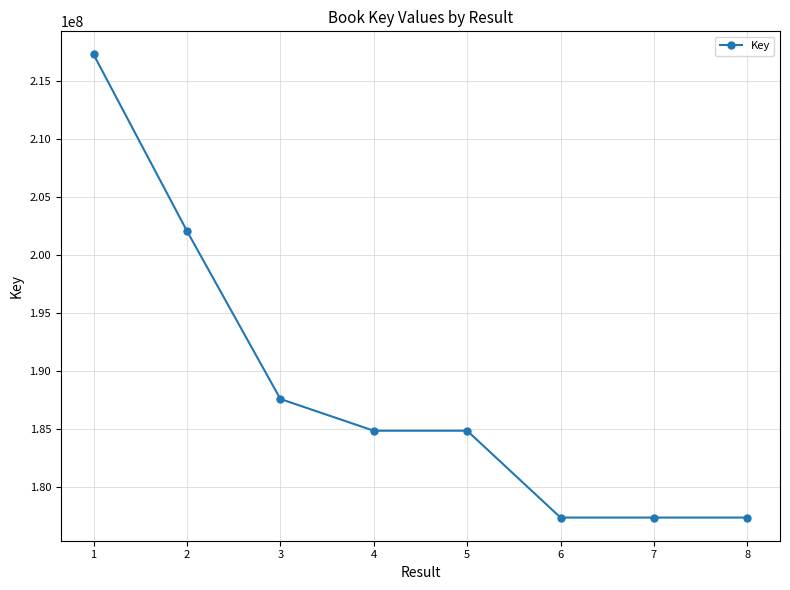

At which category does the chart reach its peak across all series?

1